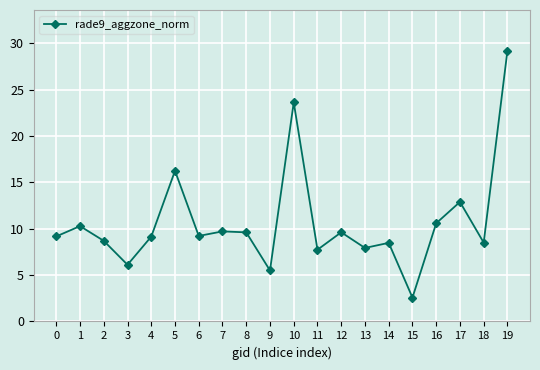

What is the value of the 4th point from the left?

6.1